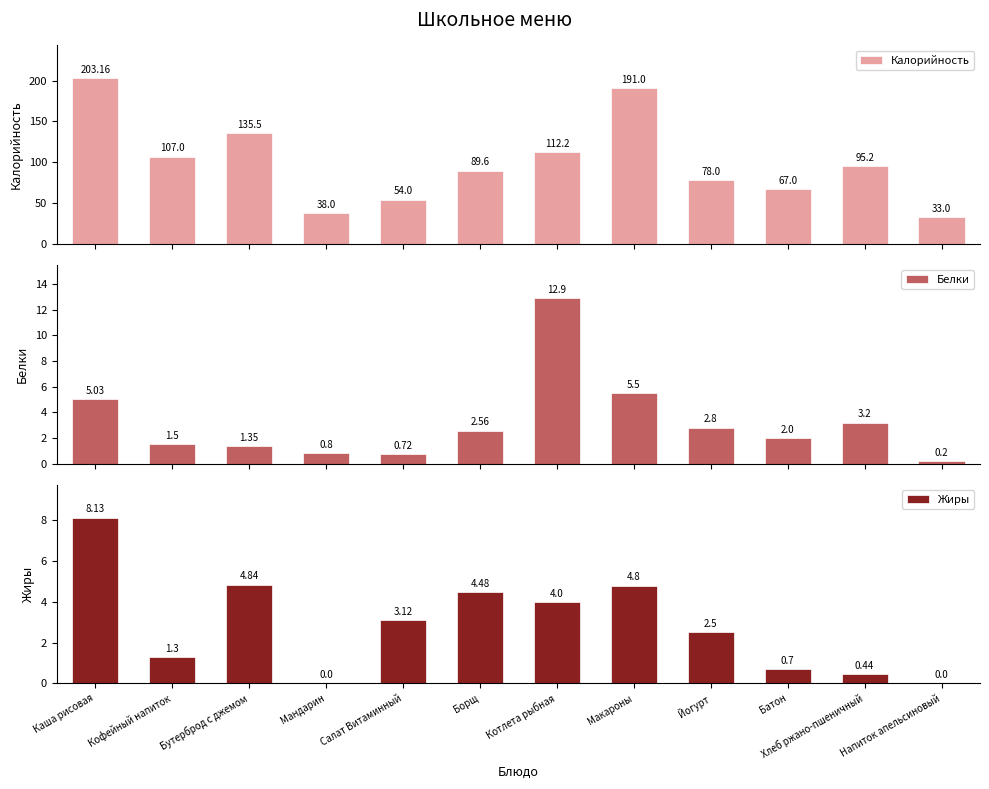

List the labels in order of Жиры value, largest first.

Каша рисовая, Бутерброд с джемом, Макароны, Борщ, Котлета рыбная, Салат Витаминный, Йогурт, Кофейный напиток, Батон, Хлеб ржано-пшеничный, Мандарин, Напиток апельсиновый